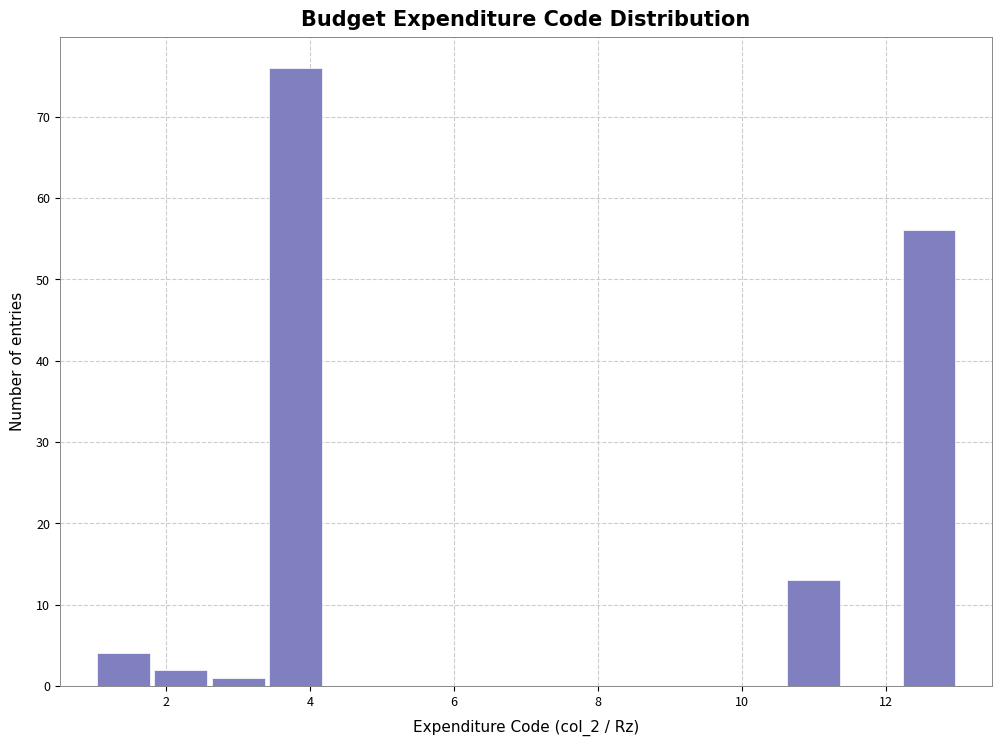

Reading left to right, transcribe this chart: for each bar, give the range it covers on the x-axis and its height. The values are not printed on the chart, so give them approximately, as read against the axis.

1.0 to 1.8: 4
1.8 to 2.6: 2
2.6 to 3.4: 1
3.4 to 4.2: 76
4.2 to 5.0: 0
5.0 to 5.8: 0
5.8 to 6.6: 0
6.6 to 7.4: 0
7.4 to 8.2: 0
8.2 to 9.0: 0
9.0 to 9.8: 0
9.8 to 10.6: 0
10.6 to 11.4: 13
11.4 to 12.2: 0
12.2 to 13.0: 56